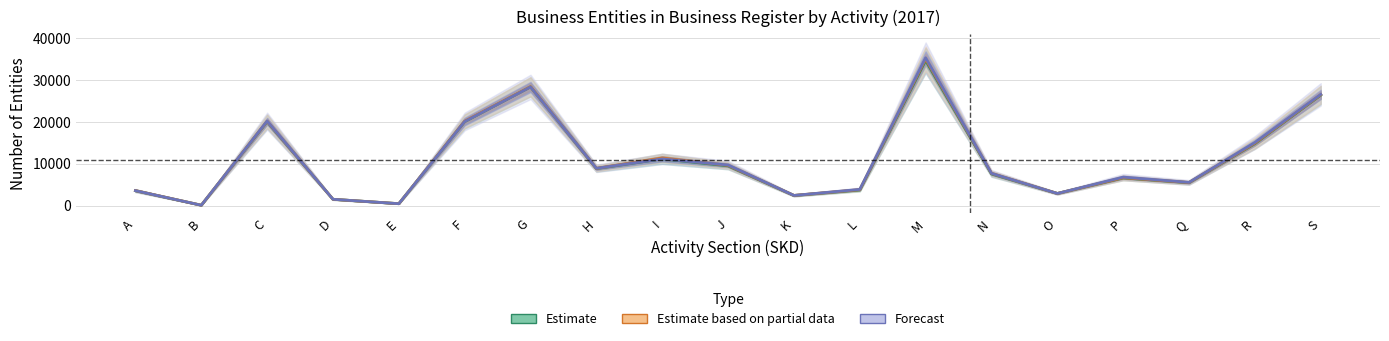

Reading left to right, extract all data points from this chart.

Estimate: A=3584.5	B=110.5	C=20108.0	D=1529.5	E=480.5	F=20108.0	G=28424.0	H=8874.0	I=11188.5	J=9529.0	K=2437.5	L=3750.0	M=34736.0	N=7604.0	O=2923.0	P=6636.5	Q=5505.0	R=14846.0	S=26440.0
Estimate based on partial data: A=3615.0	B=110.0	C=20196.5	D=1529.5	E=479.5	F=20212.5	G=28469.5	H=8924.5	I=11409.0	J=9647.5	K=2457.0	L=3838.0	M=35097.0	N=7726.0	O=2924.0	P=6693.5	Q=5538.5	R=14954.0	S=26549.0
Forecast: A=3600.5	B=109.0	C=20233.0	D=1534.5	E=474.0	F=20137.5	G=28402.5	H=8942.0	I=11190.0	J=9733.5	K=2453.5	L=3906.0	M=35384.0	N=7741.0	O=2923.5	P=6831.0	Q=5573.5	R=15111.0	S=26623.5